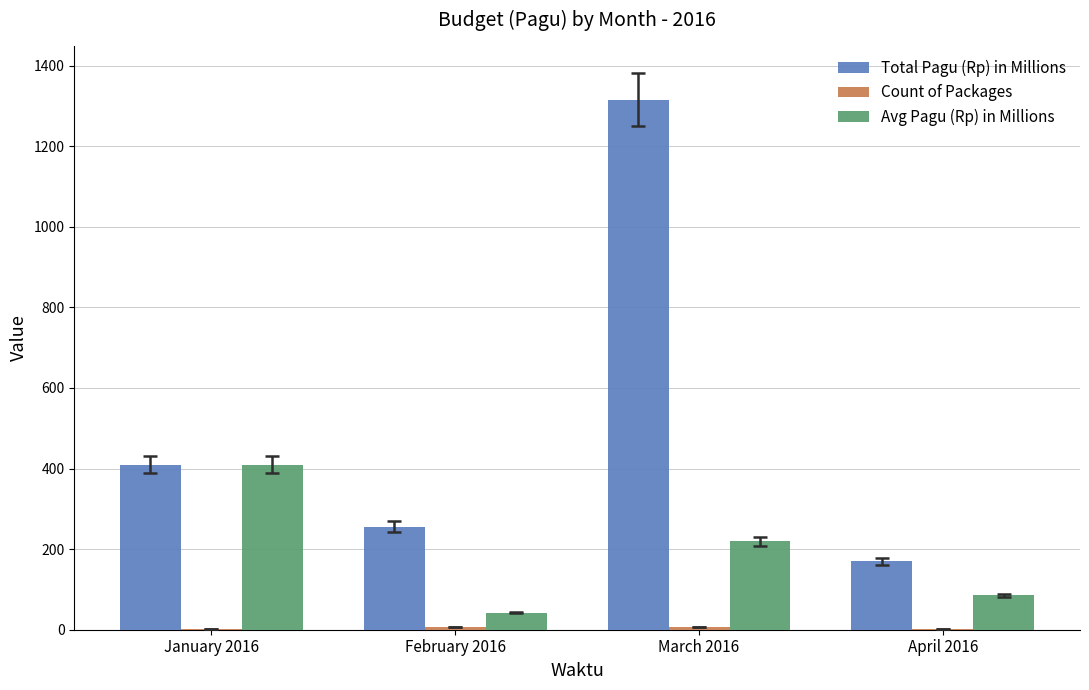

What is the maximum value for Total Pagu (Rp) in Millions?

1315.0